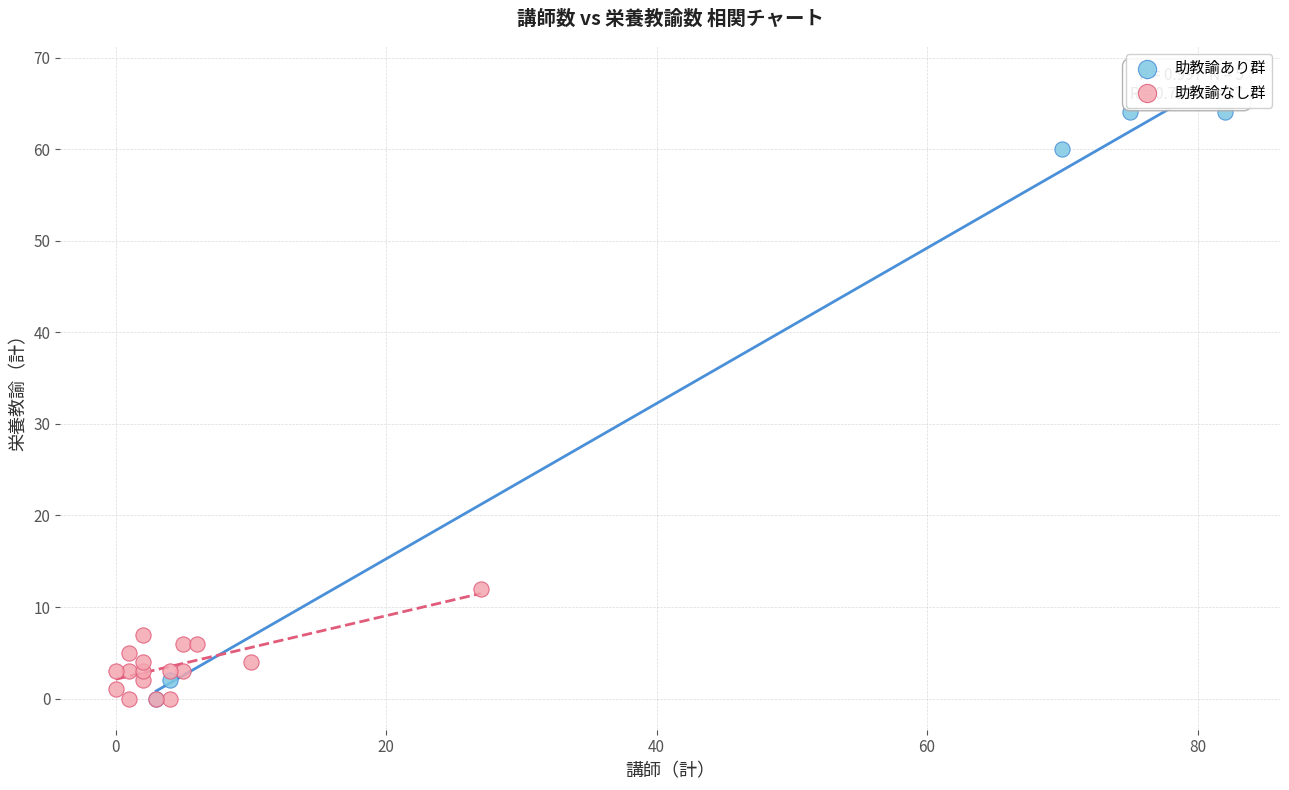

Which series contains the highest Y value?

助教諭あり群